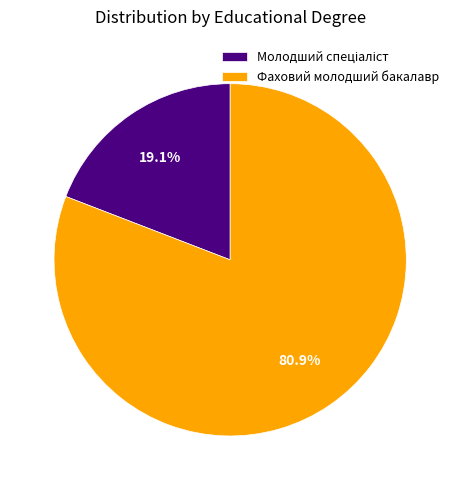

Which slice is the largest?

Фаховий молодший бакалавр